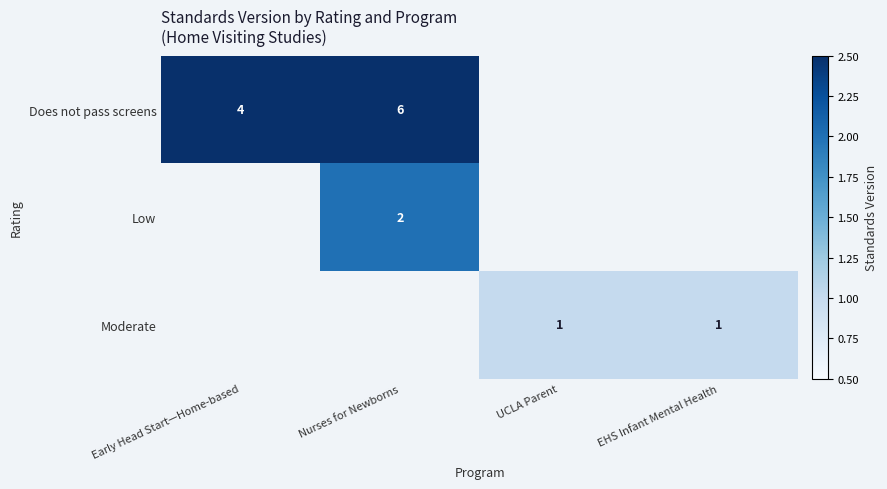

The value of Does not pass screens at Early Head Start—Home-based is 7. True or false?

False